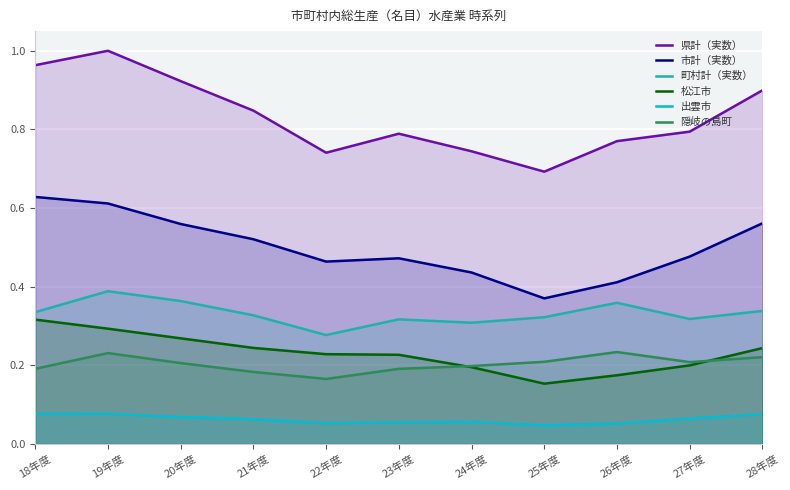

How many intersections are there between 隠岐の島町 and 松江市?

2